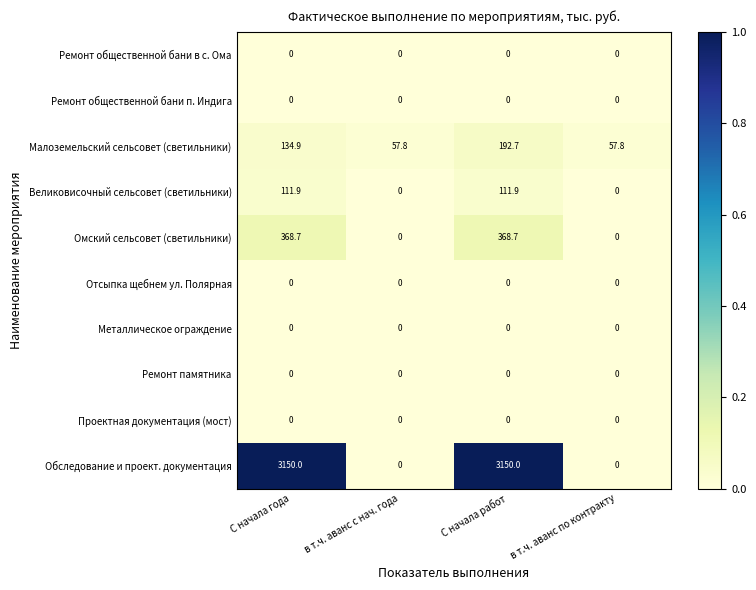

How many distinct data groups are displayed?

10